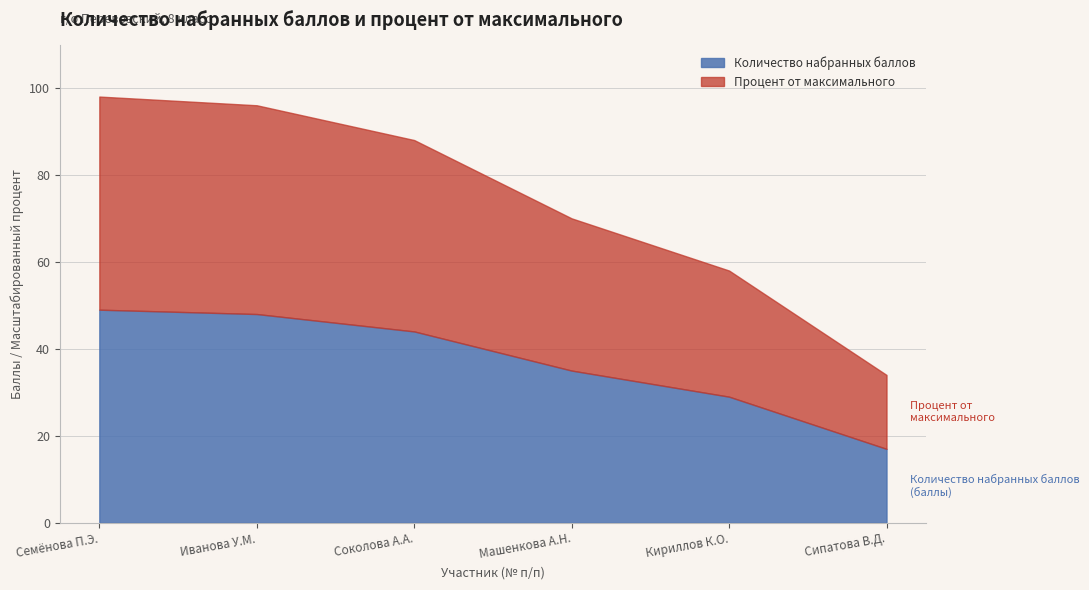

Is it true that Количество набранных баллов equals 17.0 at 6?

True